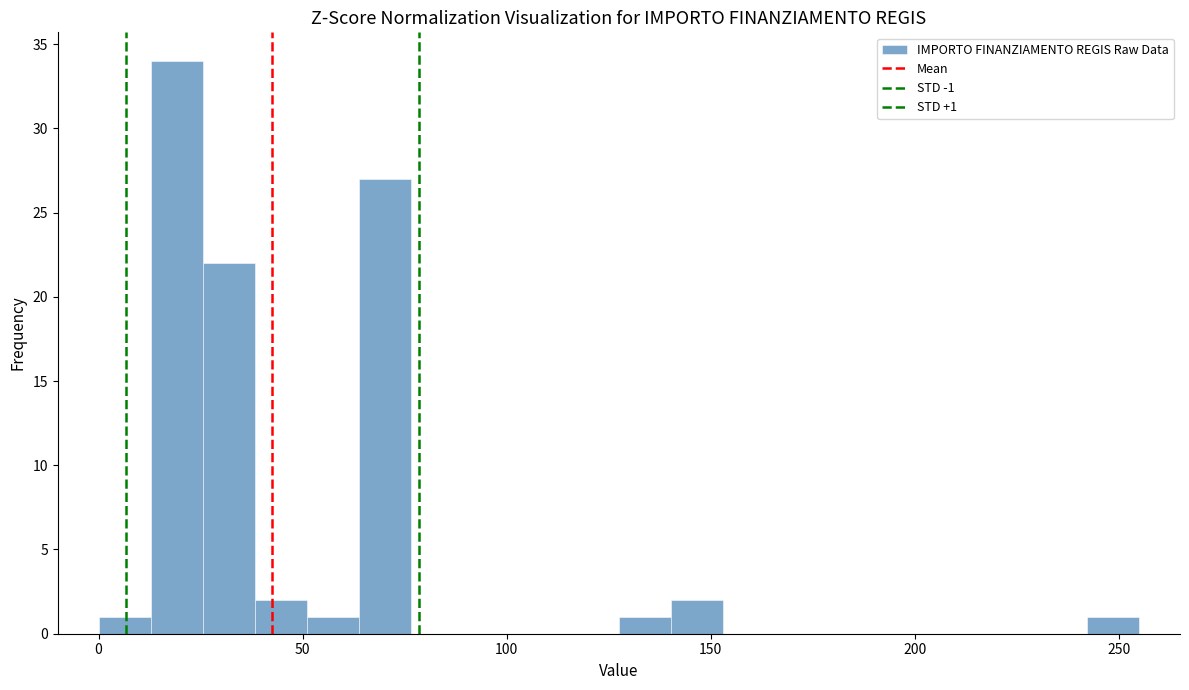

Read against the x-axis, roughly where is the centre of the tallest bar?

20